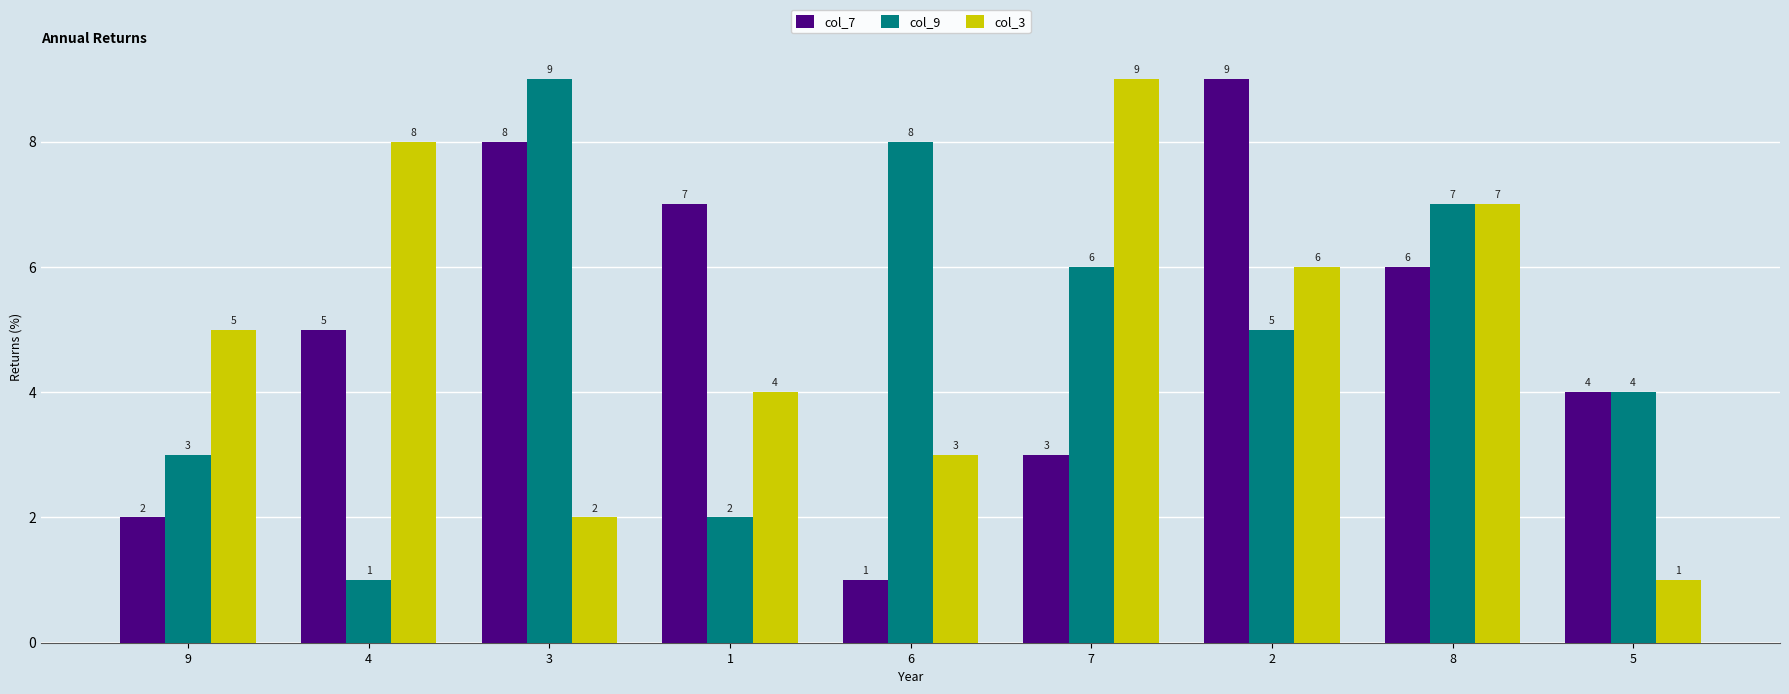

What is the label of the 8th bar from the left?

8